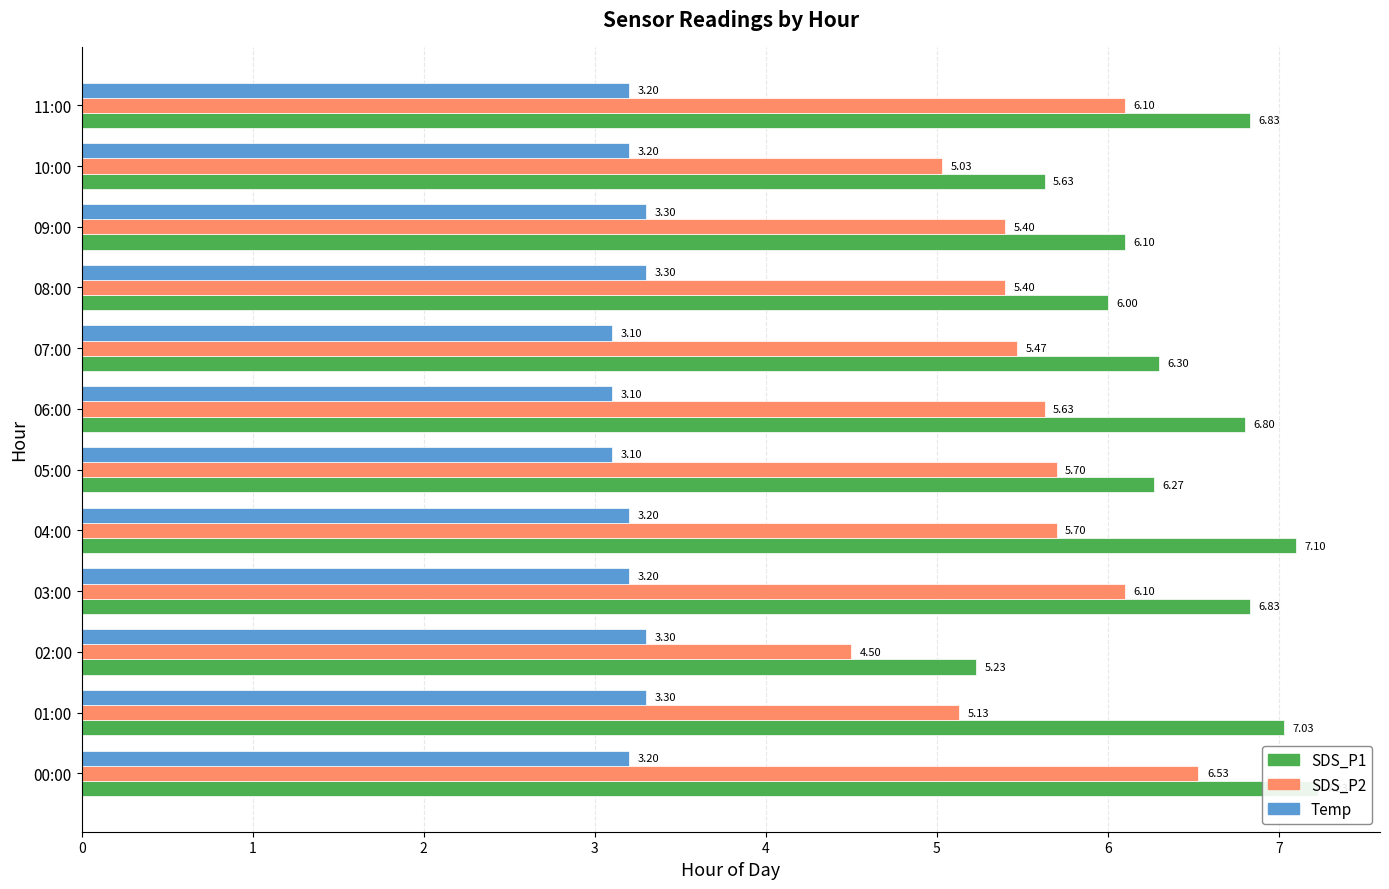

How many series are shown in this chart?

3